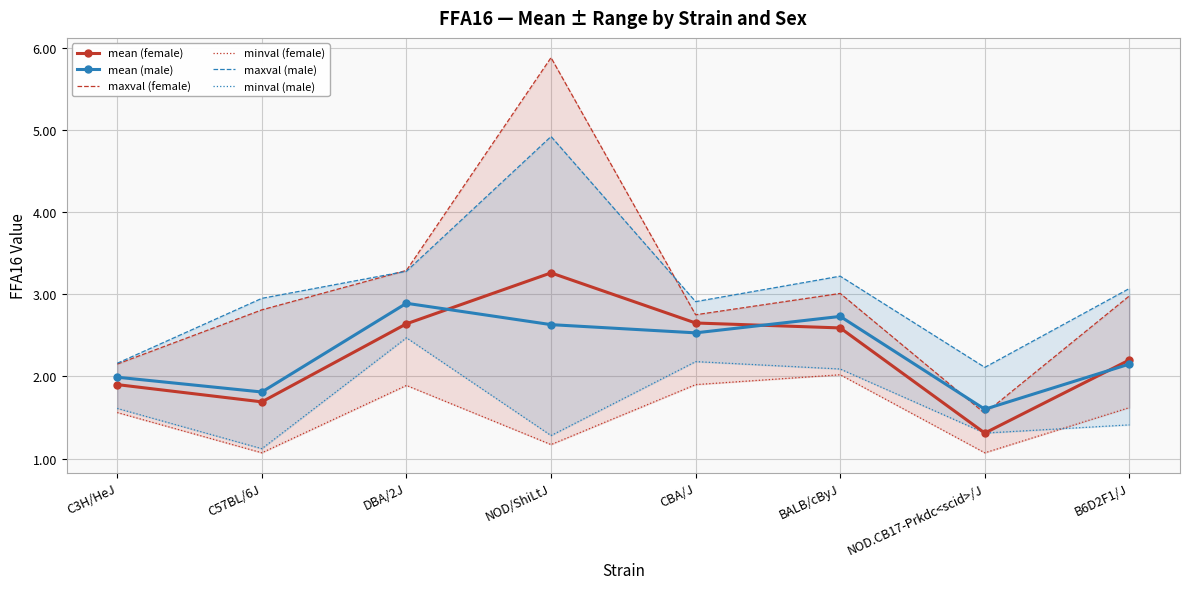

True or false: maxval (female) has a value of 3.3 at DBA/2J.

True